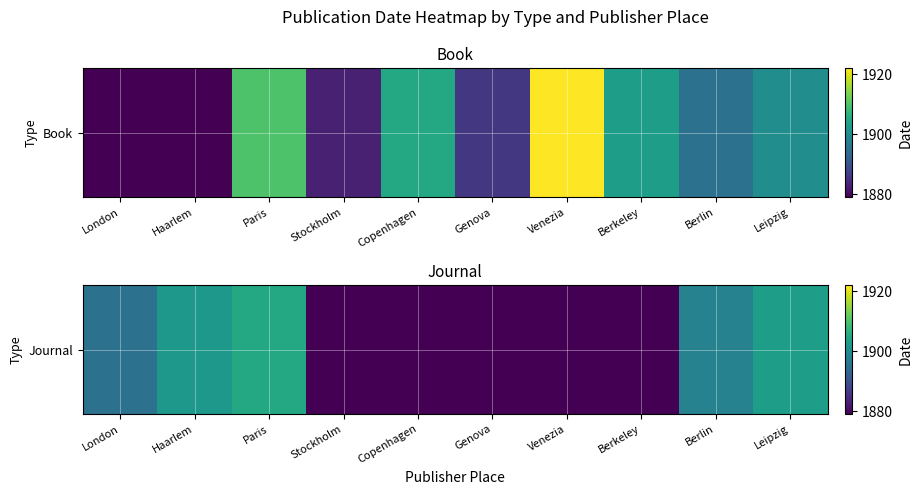

What is the difference between the maximum and minimum values?

1905